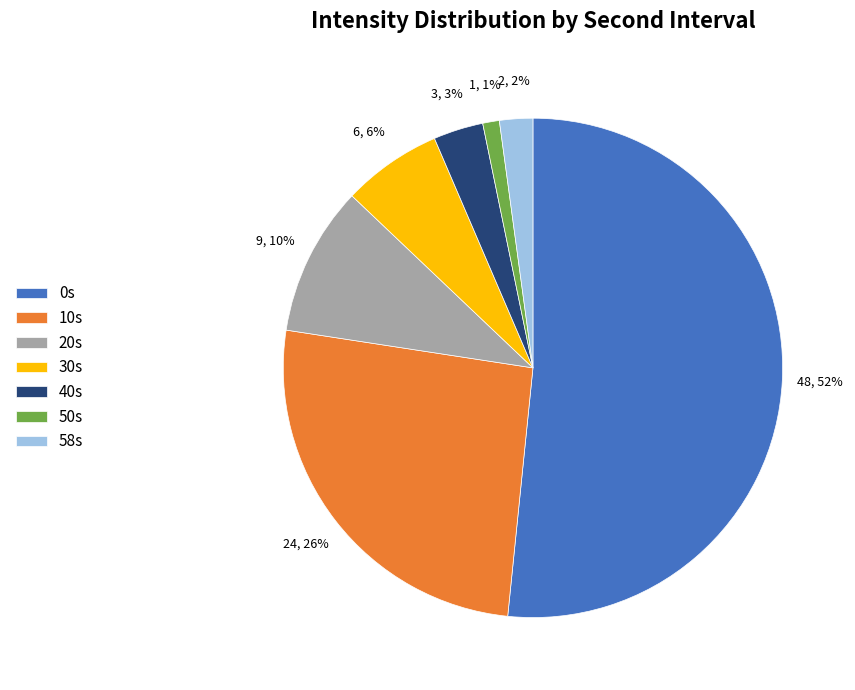

The 0s slice represents 40% of the pie. True or false?

False